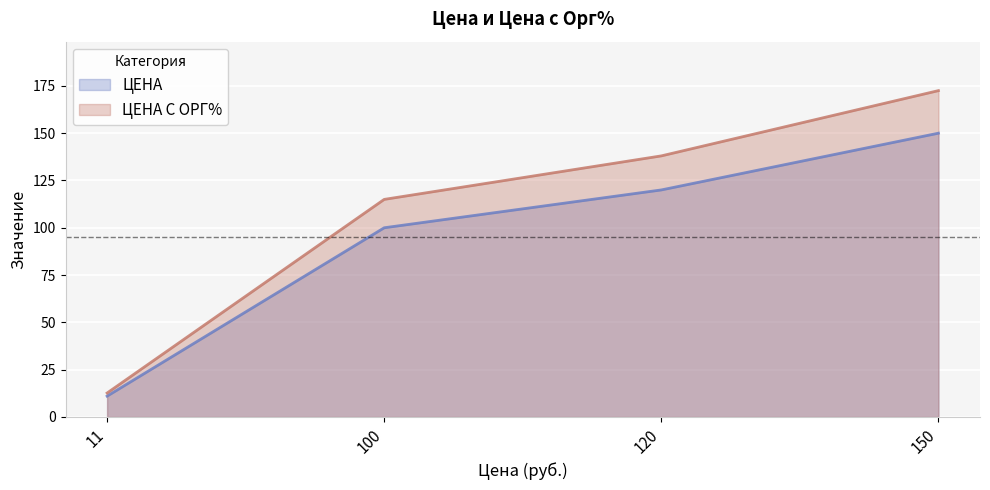

Is the value of ЦЕНА at 120 greater than the value of ЦЕНА С ОРГ% at 100?

Yes